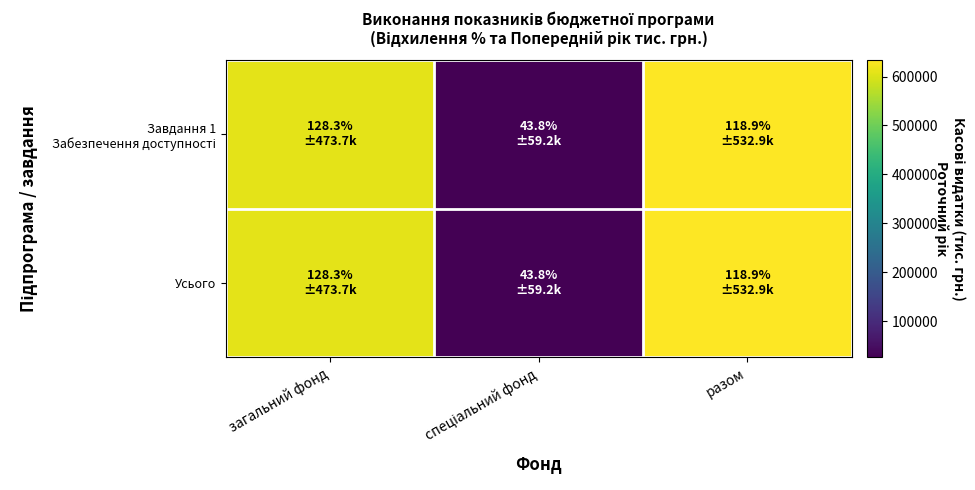

Which series has the largest range (max minus min)?

Завдання 1 Забезпечення доступності